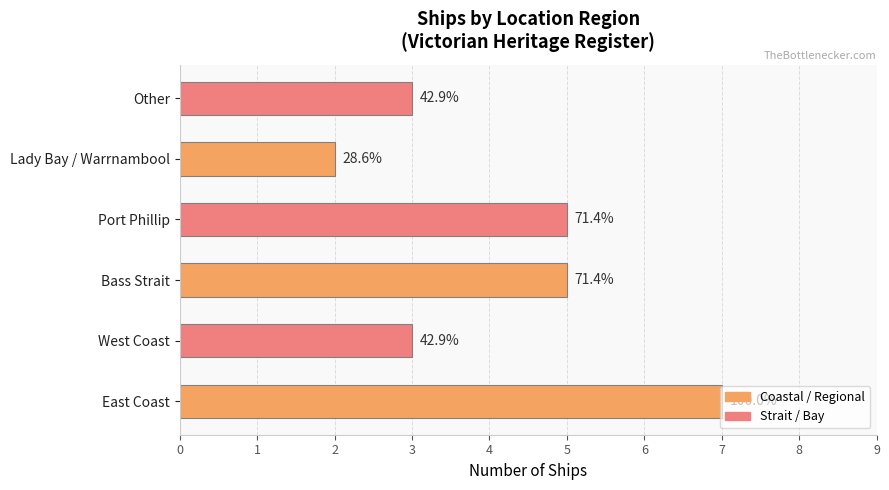

How many bars are there in total?

6